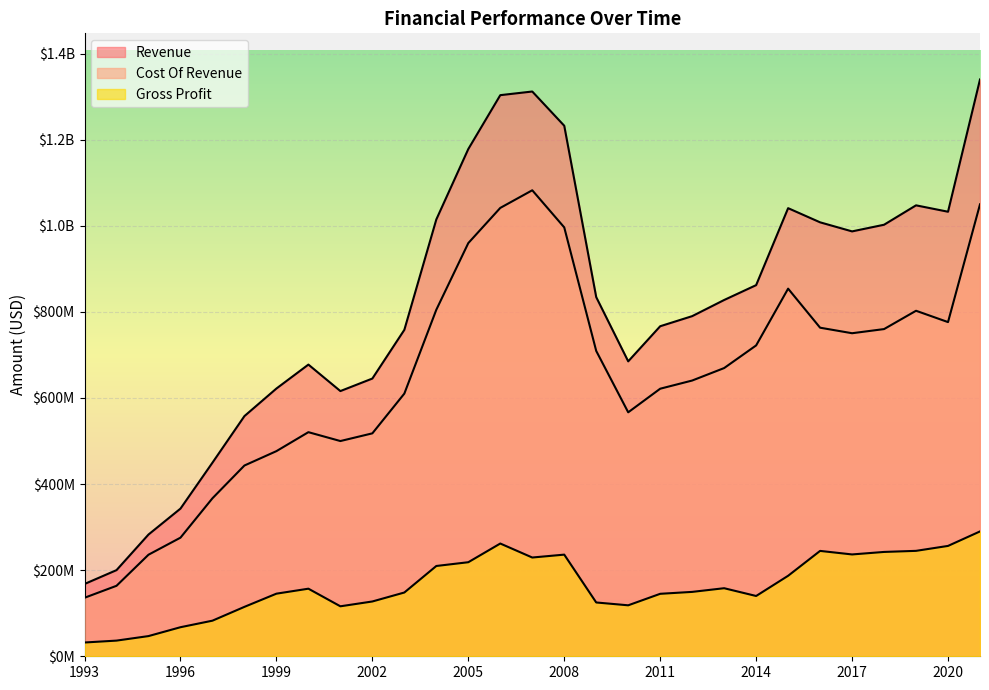

At how many categories does at least one series exceed 238008904?

27